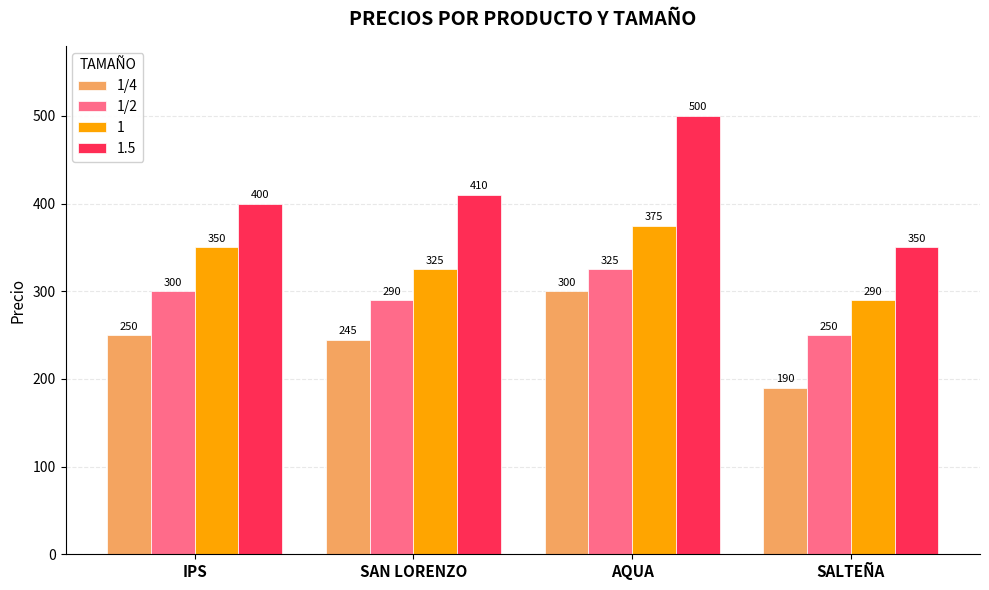

What is the difference between the maximum and second lowest values in the 1/2 series?

35